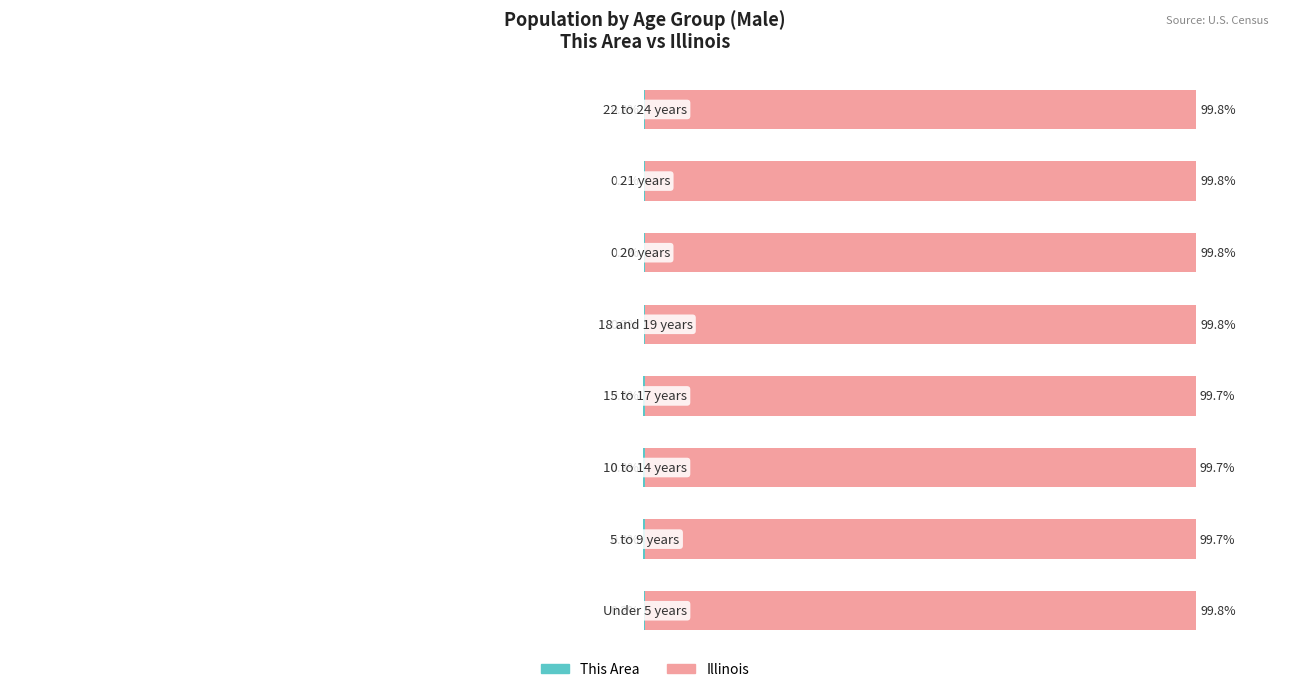

What is the approximate value of Illinois at 4?

99.8